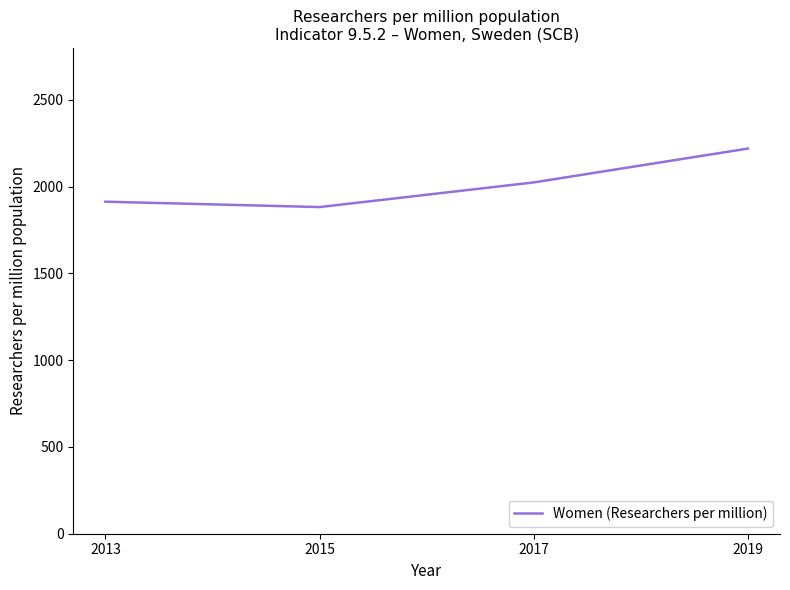

Approximately how many times larger is the value at 2013 compared to 2017?

0.9